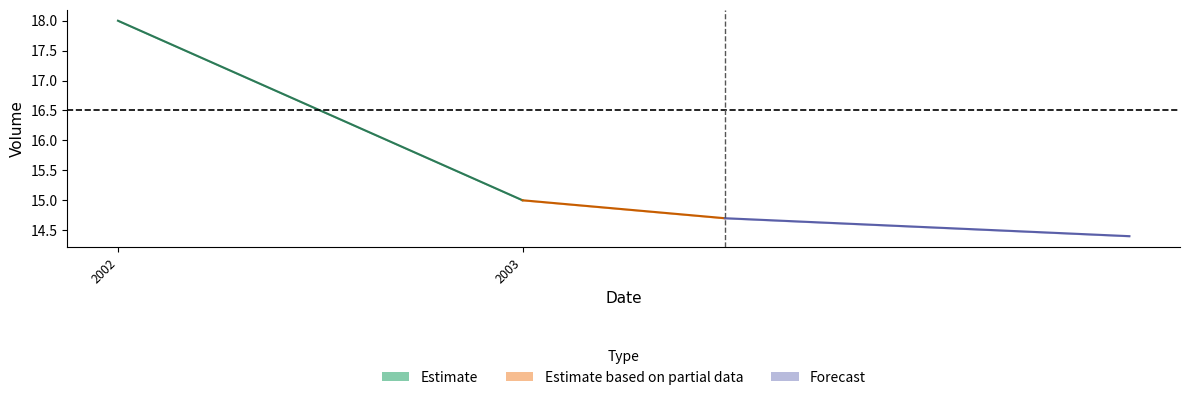

The Estimate based on partial data series shows 22.6 at 2003. True or false?

False